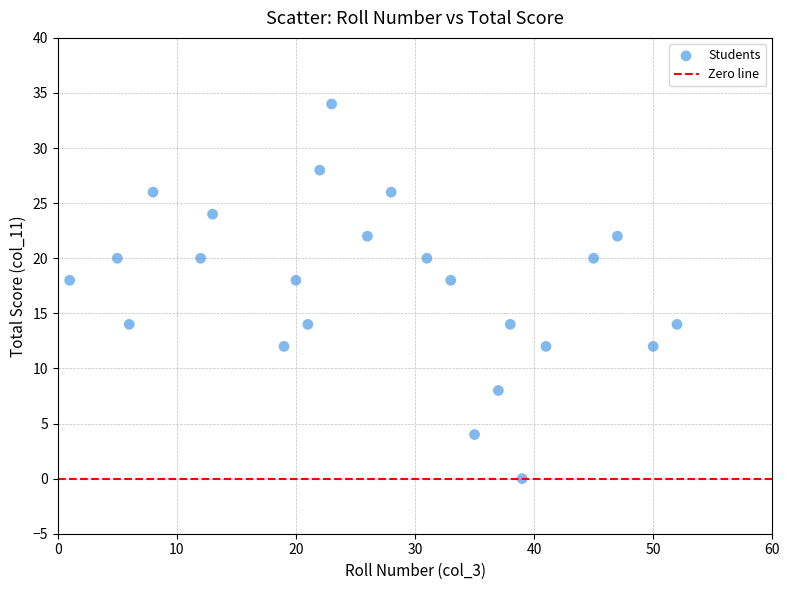

What is the range of Y values (max minus min)?

34